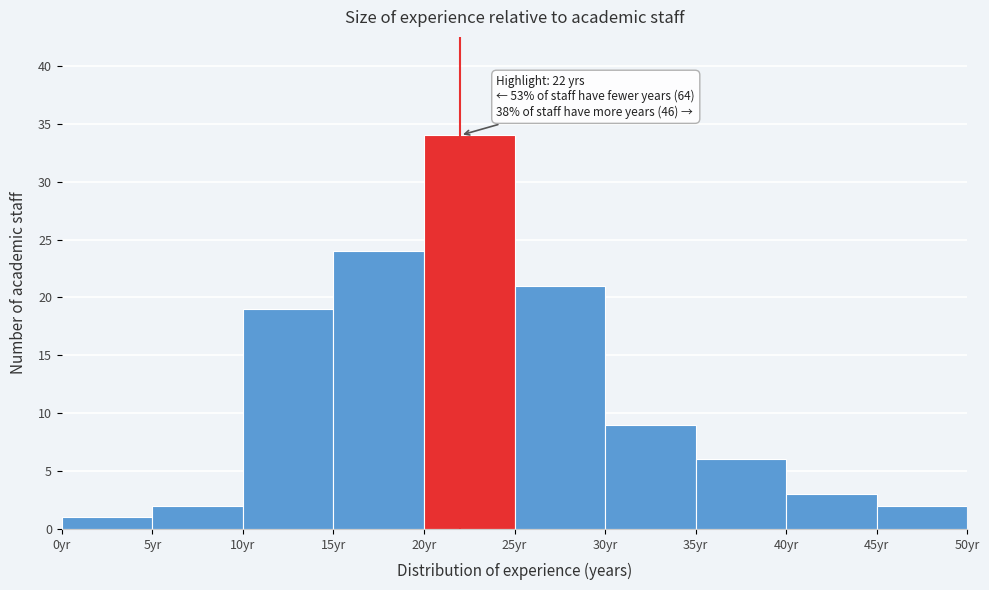

Over which range of the x-axis is the bar tallest?

20 to 25